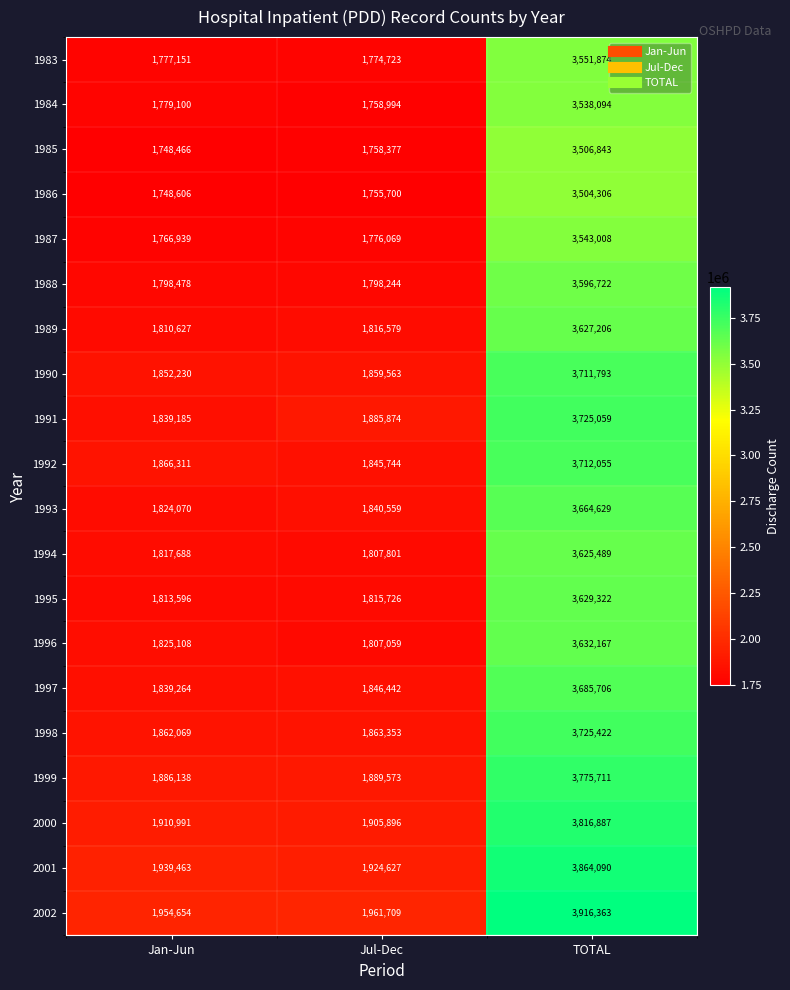

Is it true that 1985 equals 4910655 at TOTAL?

False